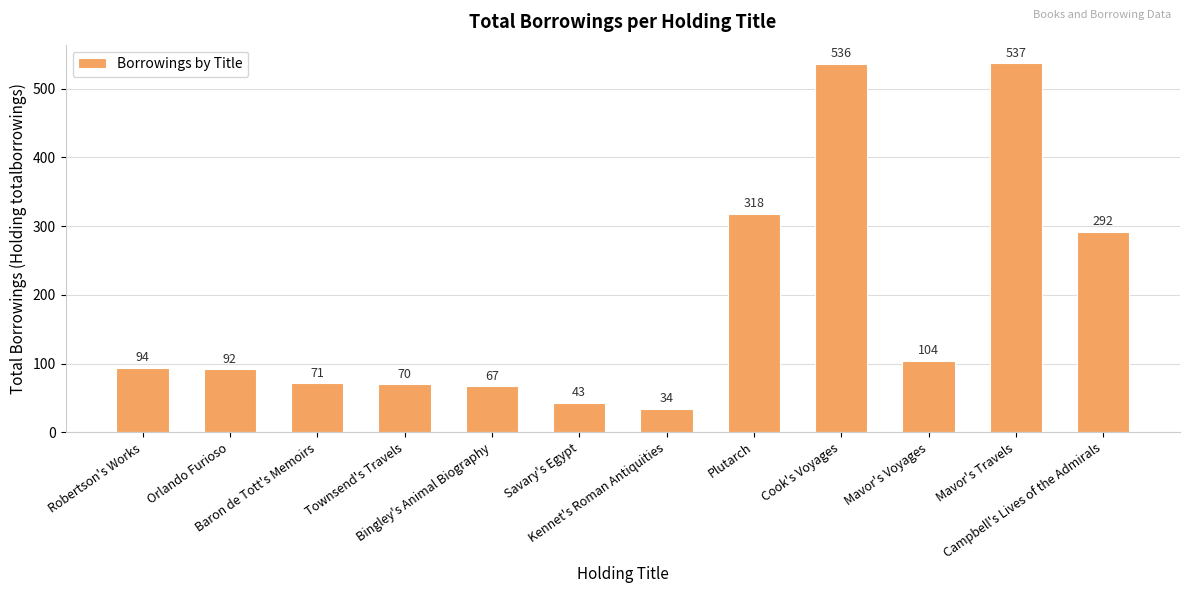

The chart shows a value of 142 at Robertson's Works. True or false?

False